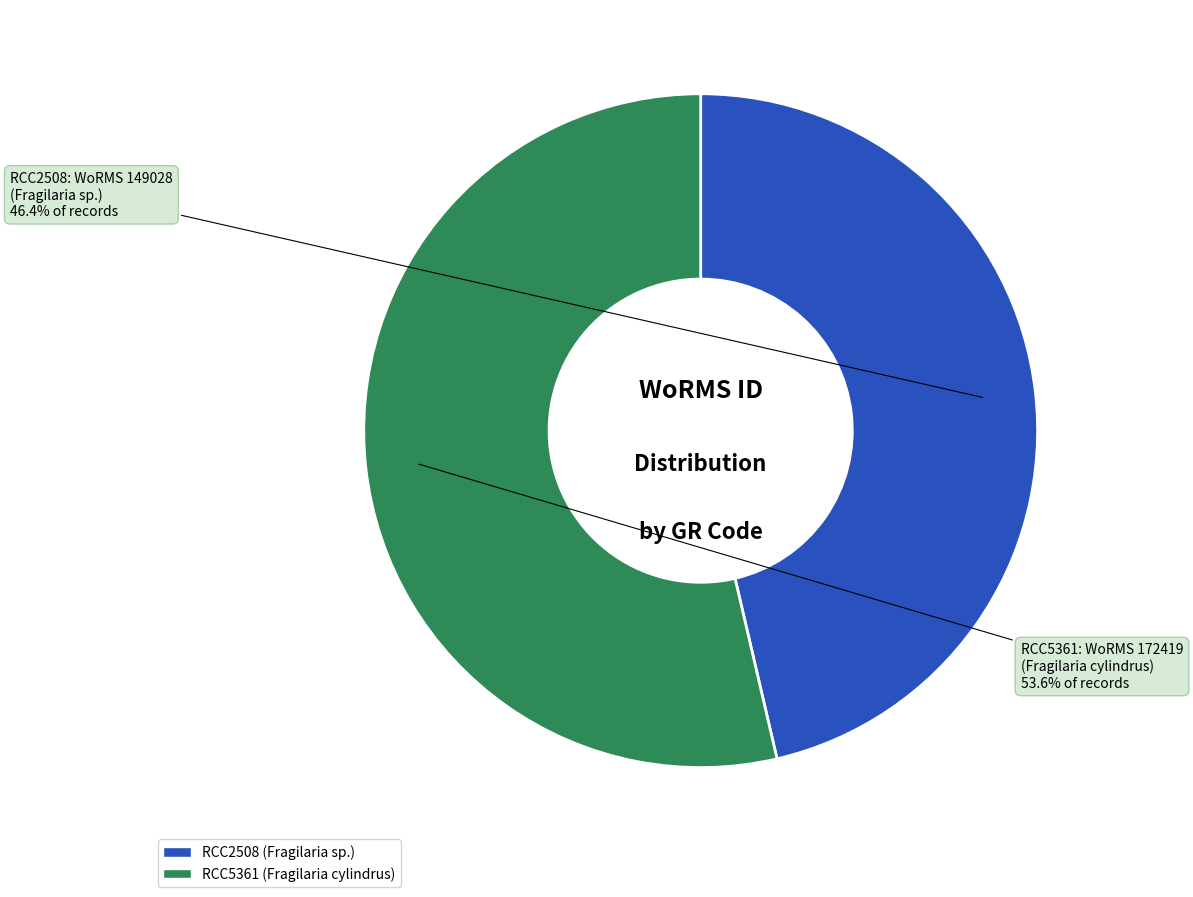

What percentage is the RCC5361 slice, to the nearest percent?

54%